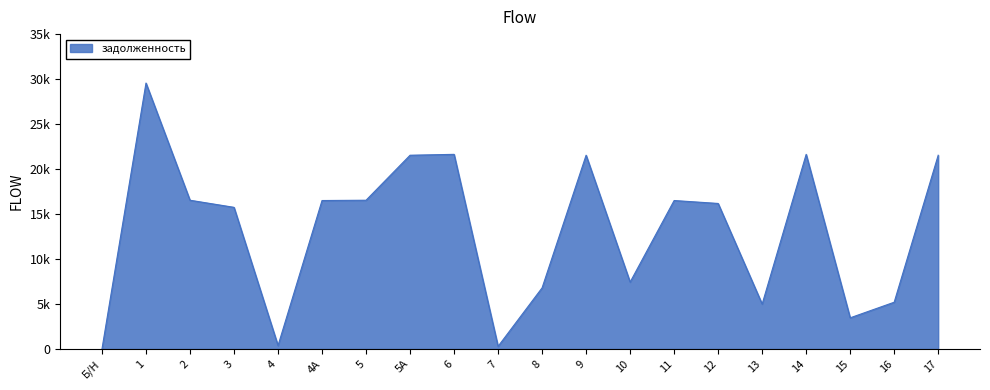

Is this an area chart (filled region under the line)?

Yes